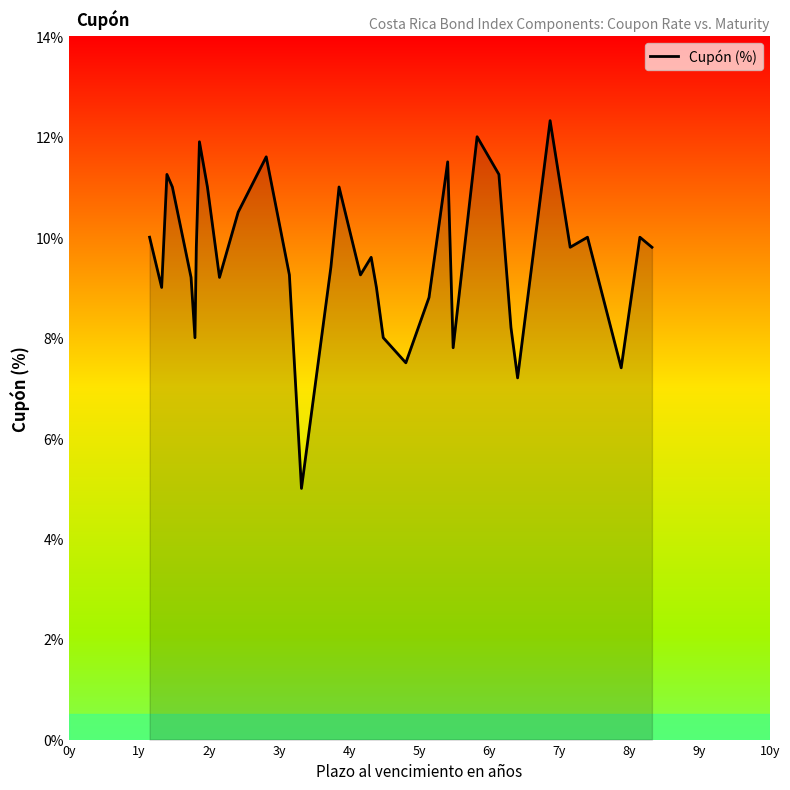

What is the minimum value shown in the chart?

5.0